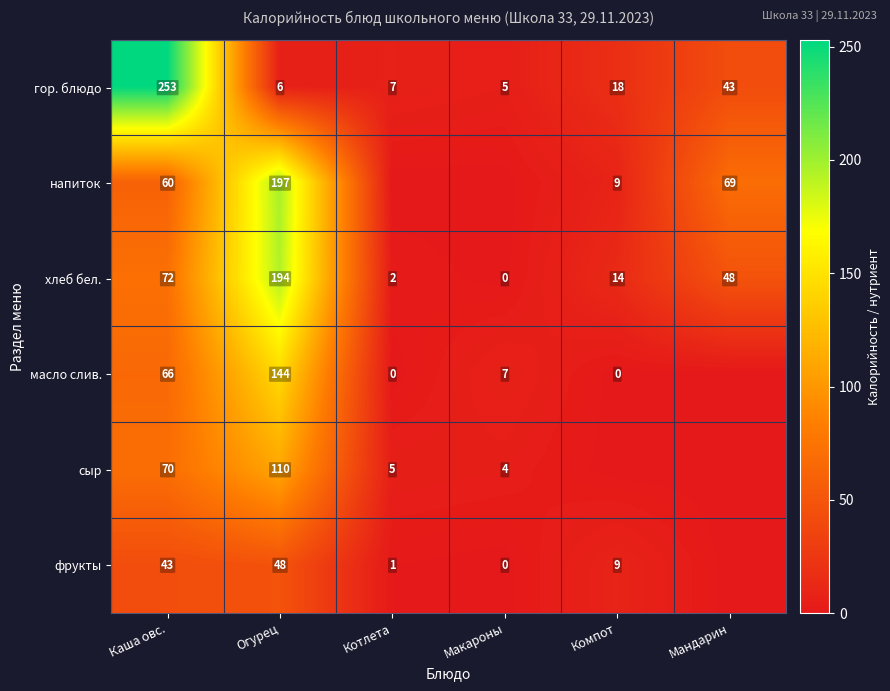

Is it true that хлеб бел. equals 48 at Мандарин?

True